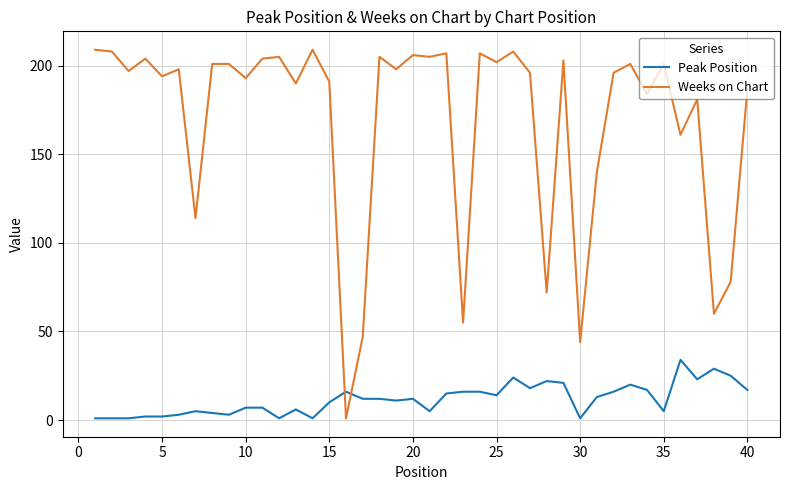

Which series has the largest total across all categories?

Weeks on Chart